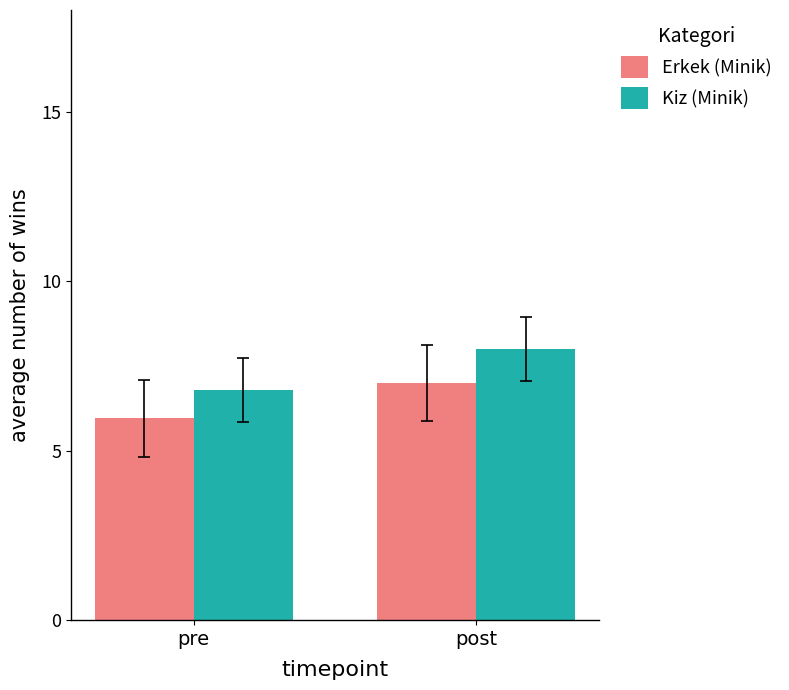

Is the value of Kiz (Minik) at pre greater than the value of Erkek (Minik) at pre?

Yes